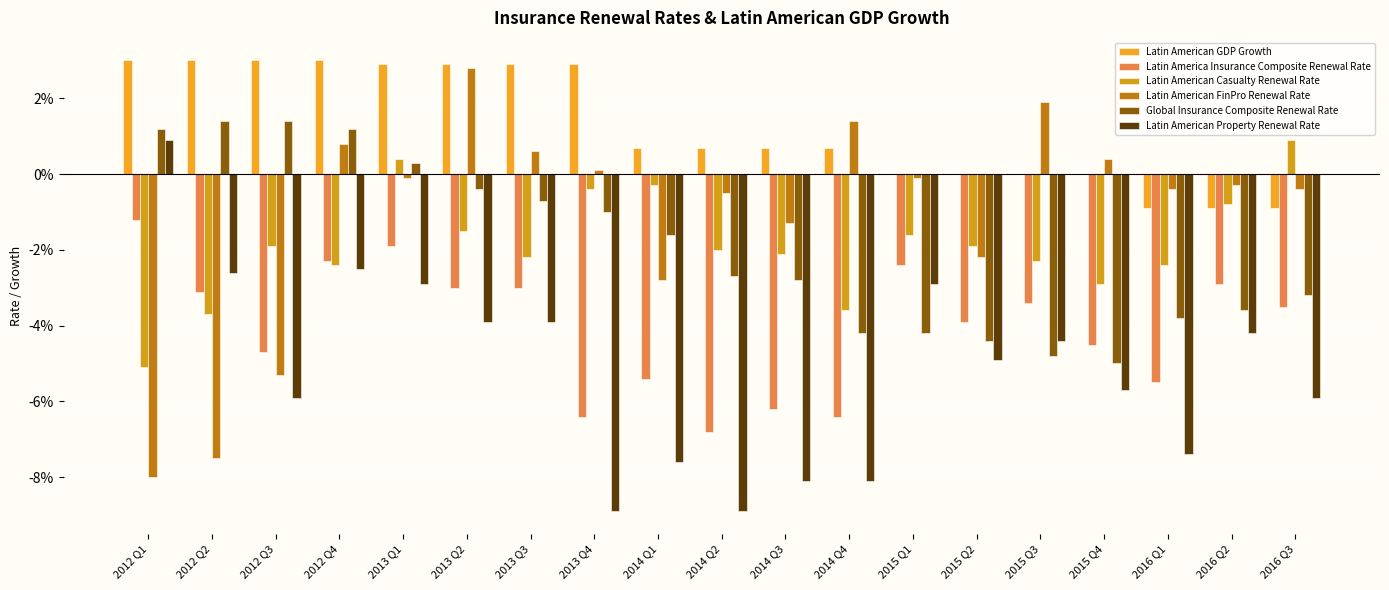

At which label is Latin American FinPro Renewal Rate closest to 0?

2013 Q1